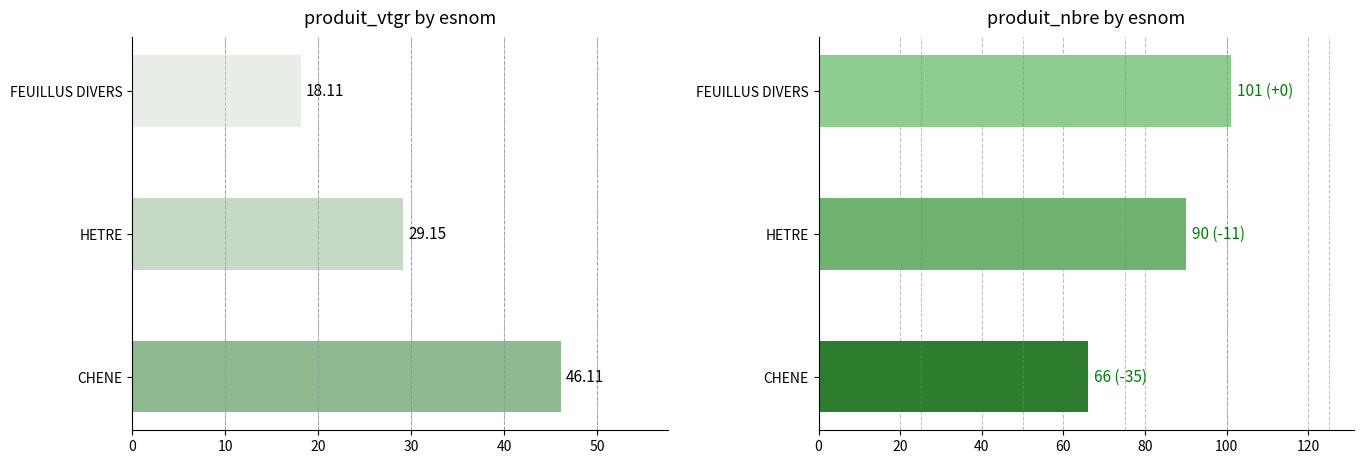

At HETRE, list the series in order from smallest to largest.

produit_vtgr, produit_nbre